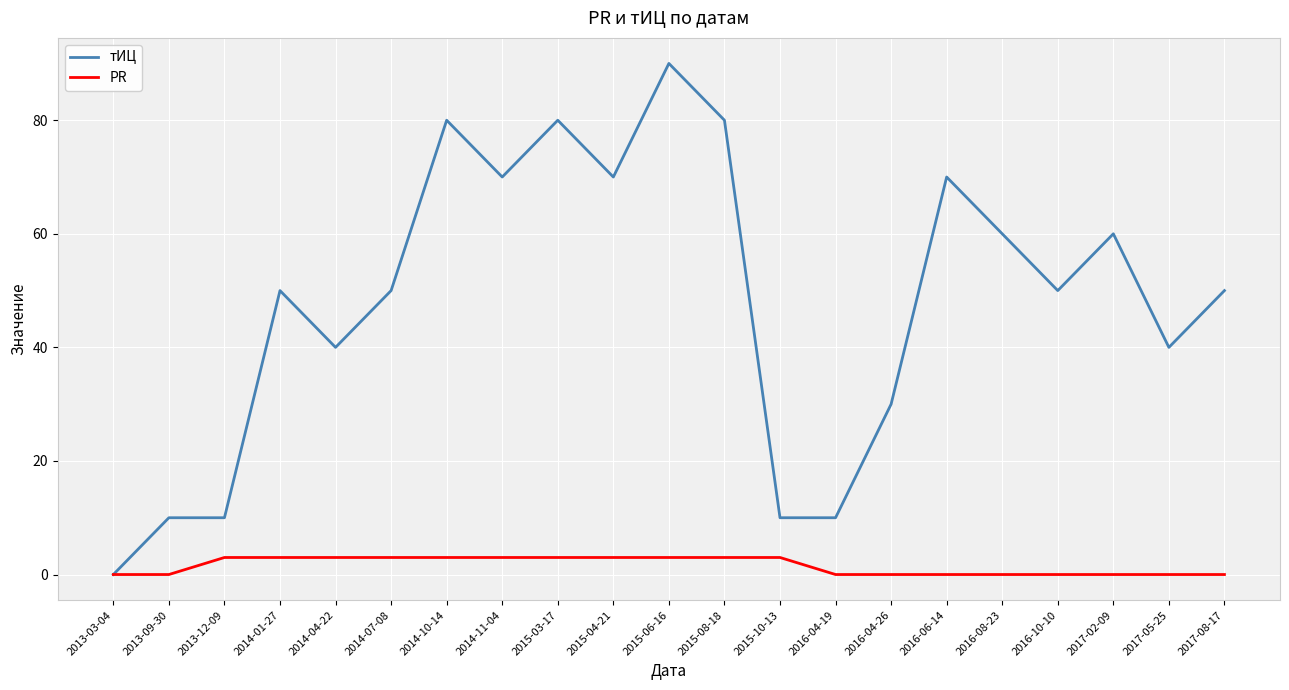

Reading right to left, extract all data points from this chart.

тИЦ: 50	40	60	50	60	70	30	10	10	80	90	70	80	70	80	50	40	50	10	10	0
PR: 0	0	0	0	0	0	0	0	3	3	3	3	3	3	3	3	3	3	3	0	0